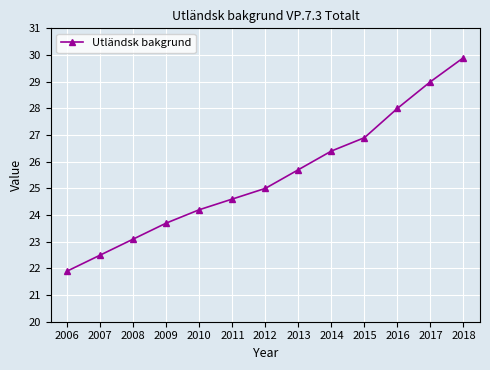

Reading right to left, extract all data points from this chart.

29.9	29.0	28.0	26.9	26.4	25.7	25.0	24.6	24.2	23.7	23.1	22.5	21.9